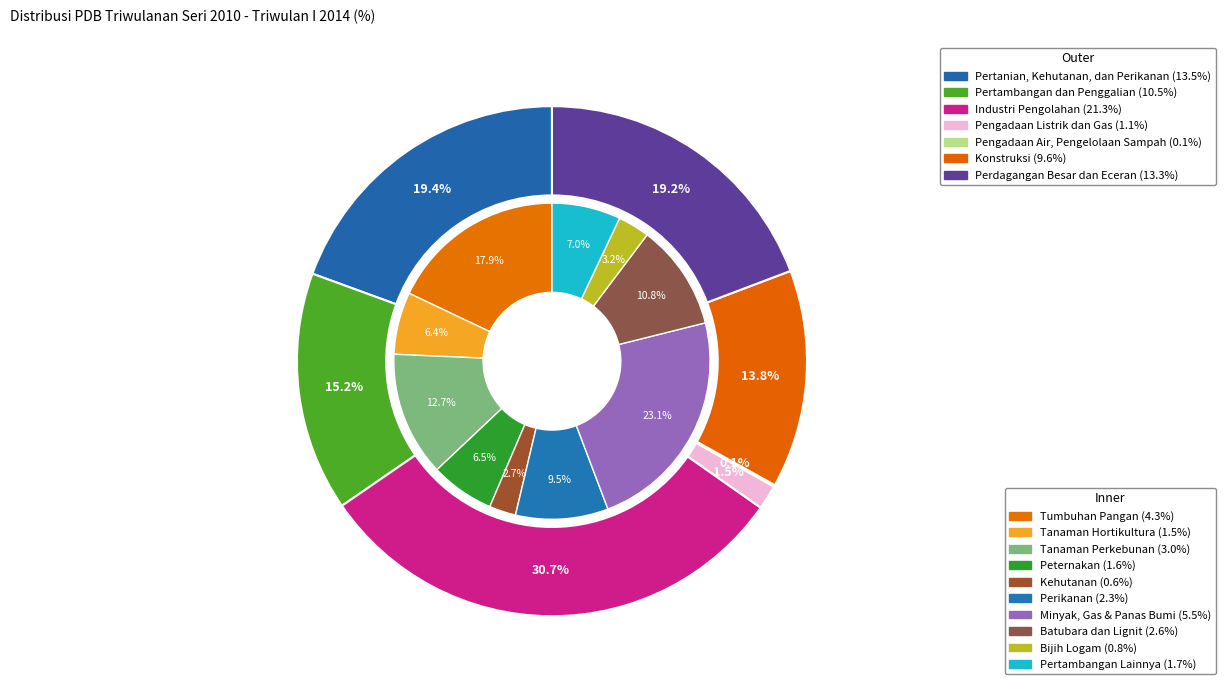

How many segments does this pie chart have?

7